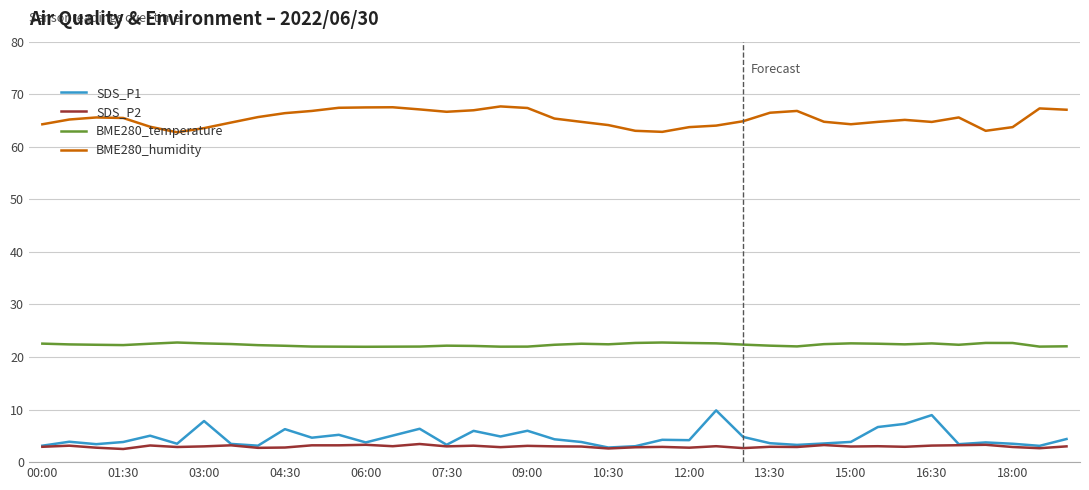

Count the number of categories in the chart.

39